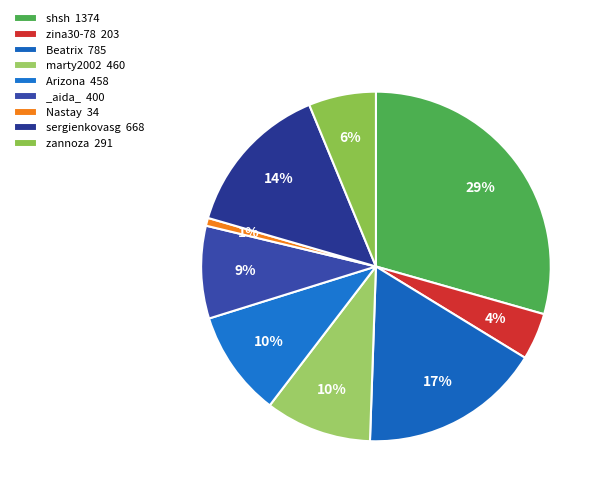

Is there a majority slice in this chart?

No